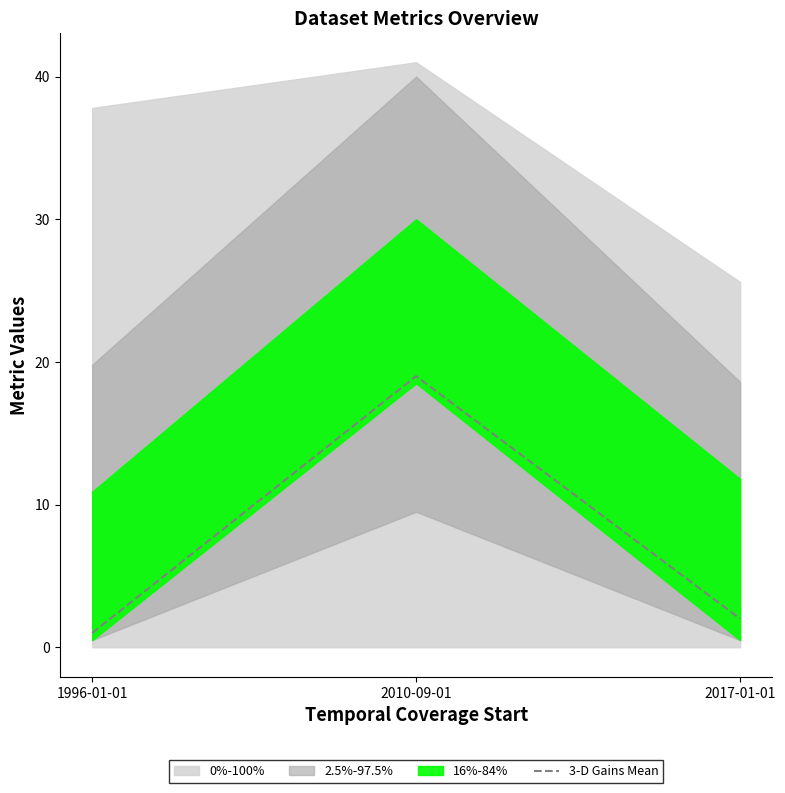

What is the average value?

7